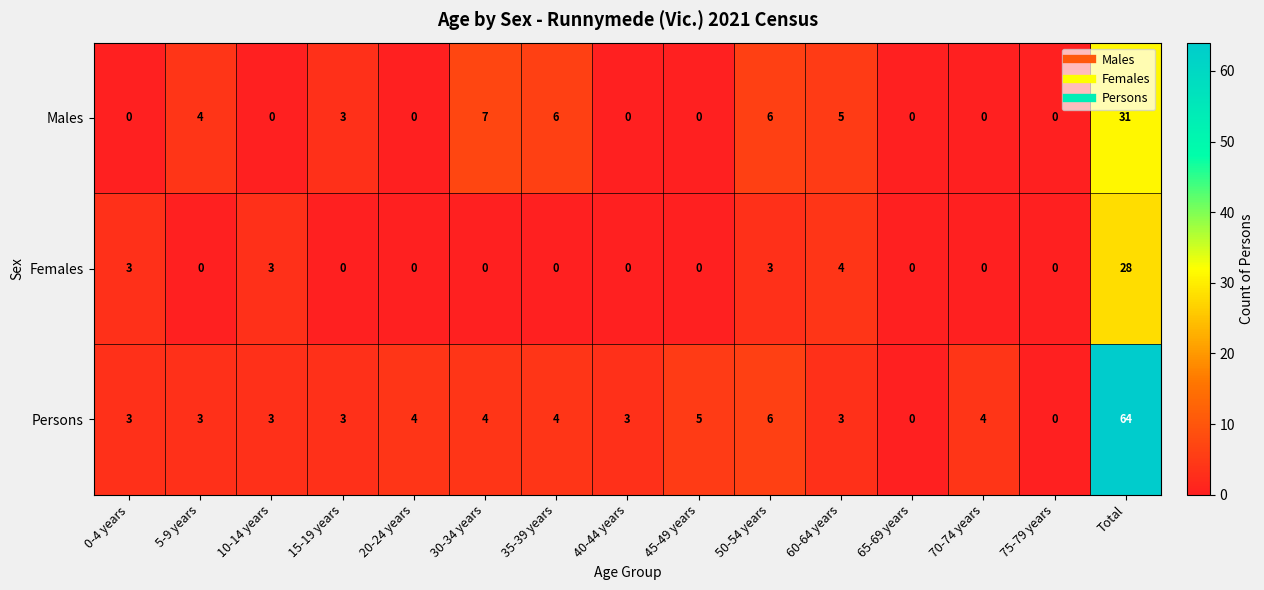

Rank the series by their maximum value, from lowest to highest.

Females, Males, Persons